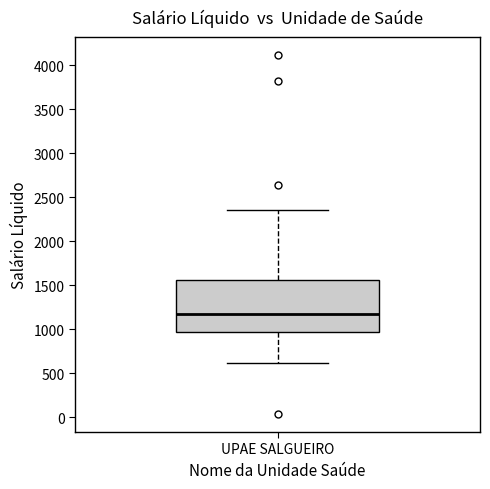

Where is the lower edge of the box for UPAE SALGUEIRO on the y-axis? The values are not printed on the chart, so give them approximately, as read against the axis.

950